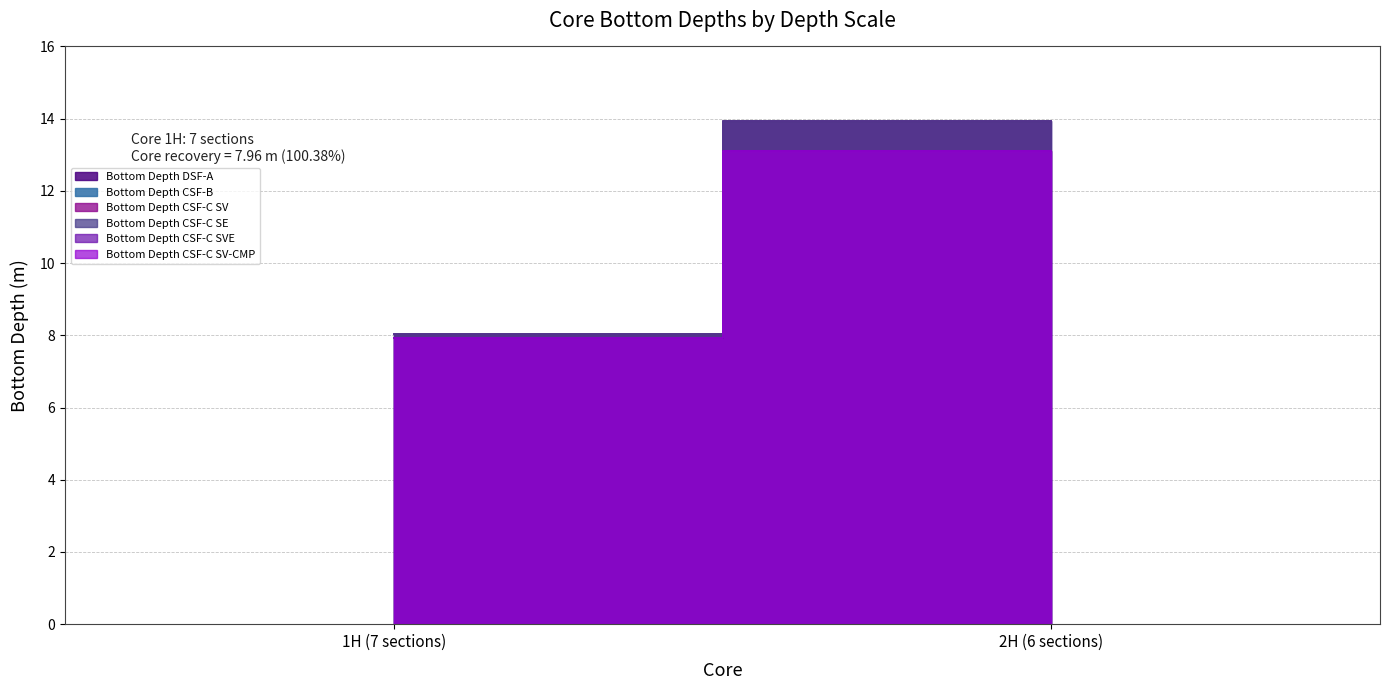

Which series has the largest range (max minus min)?

Bottom Depth CSF-B